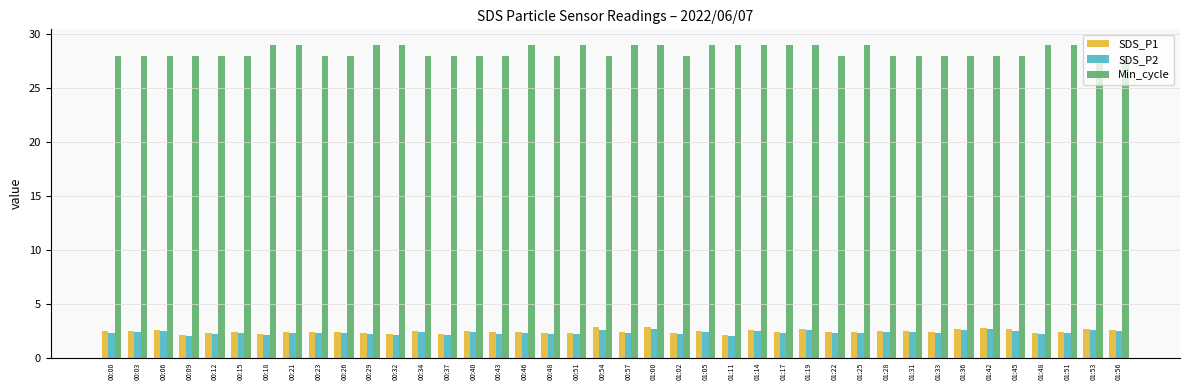

How many groups of bars are there?

40